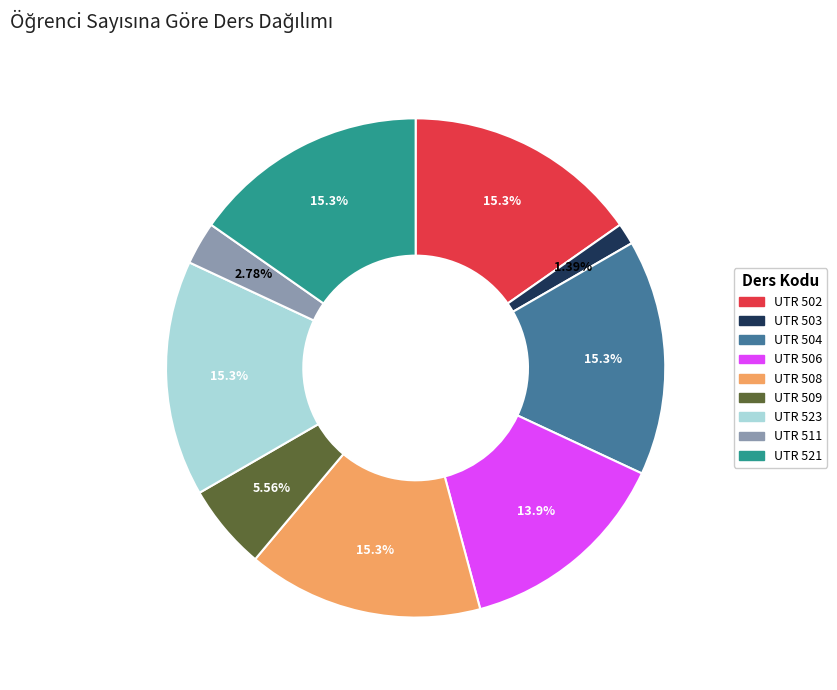

Which slice is the smallest?

UTR 503